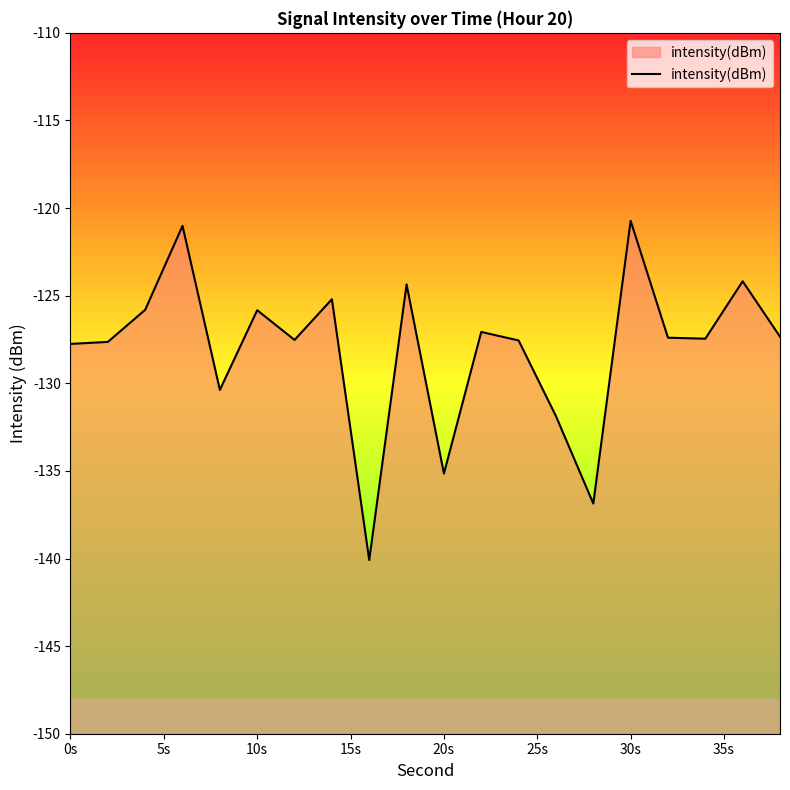

Does the chart display data point markers on the line(s)?

No